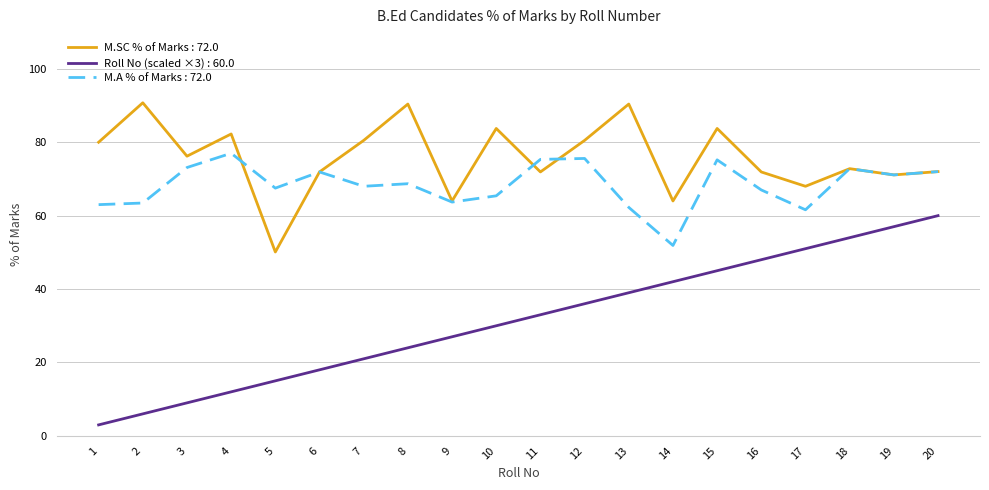

Which series has the largest total across all categories?

M.SC % of Marks : 72.0